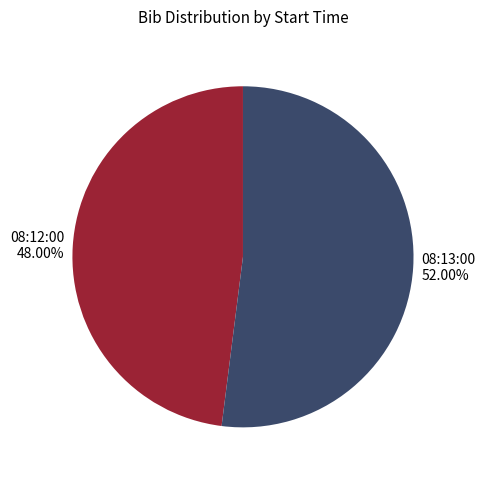

Count the number of slices in the pie.

2